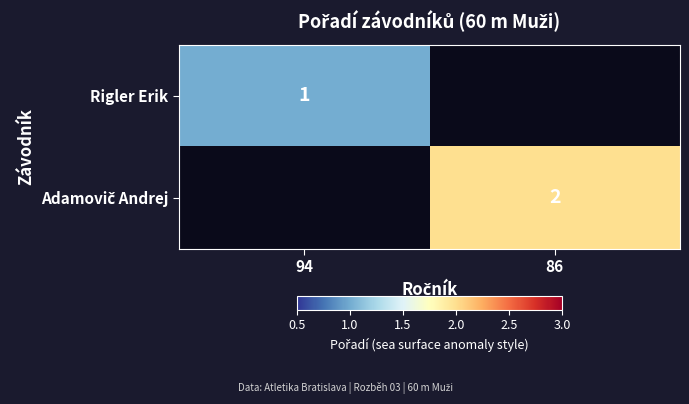

The value of Rigler Erik at 94 is 1. True or false?

True